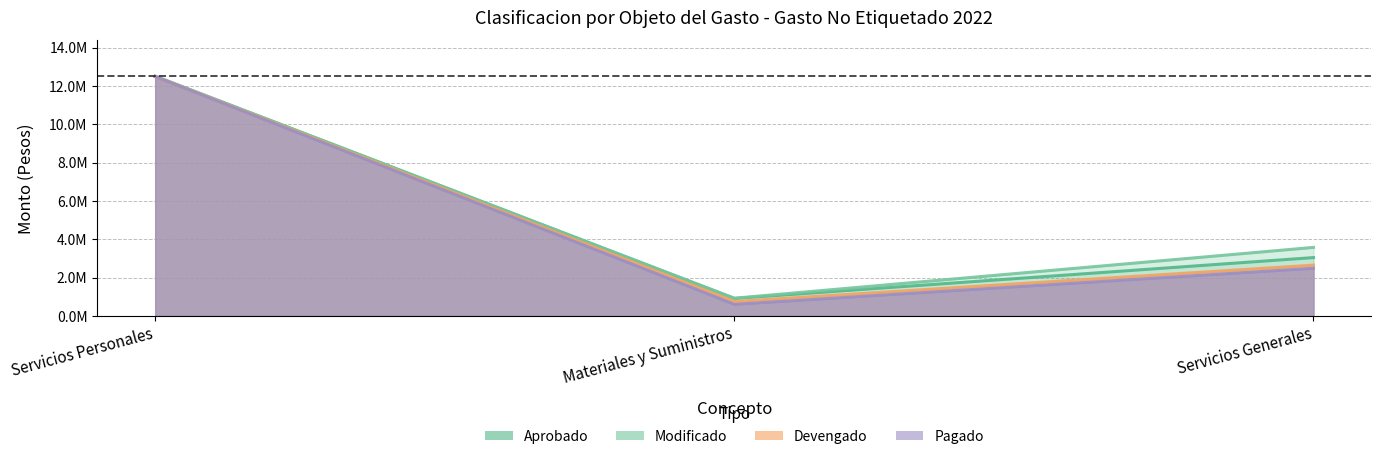

Between Servicios Personales and Servicios Generales, which series saw the biggest shift?

Pagado